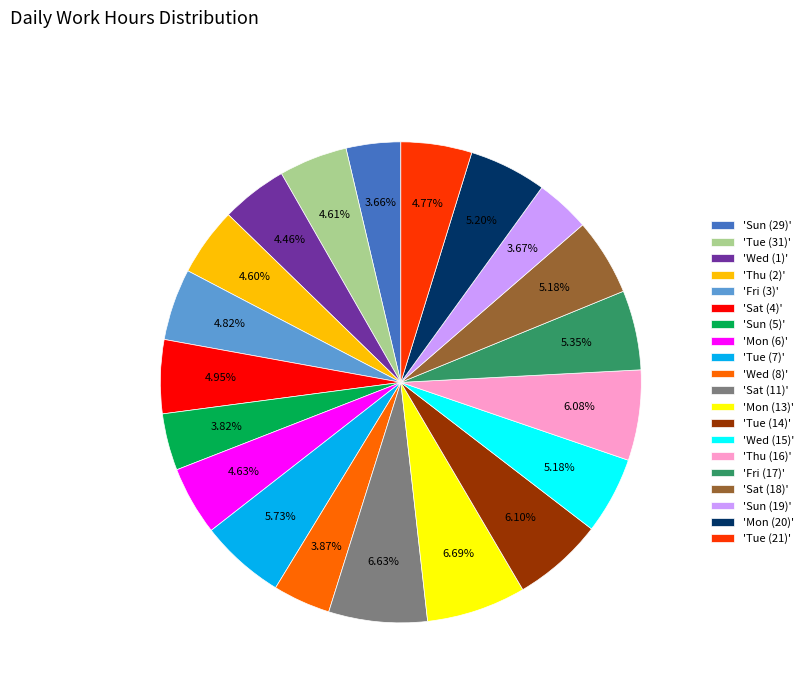

Combined, do 'Mon (13)' and 'Thu (16)' account for over 50%?

No